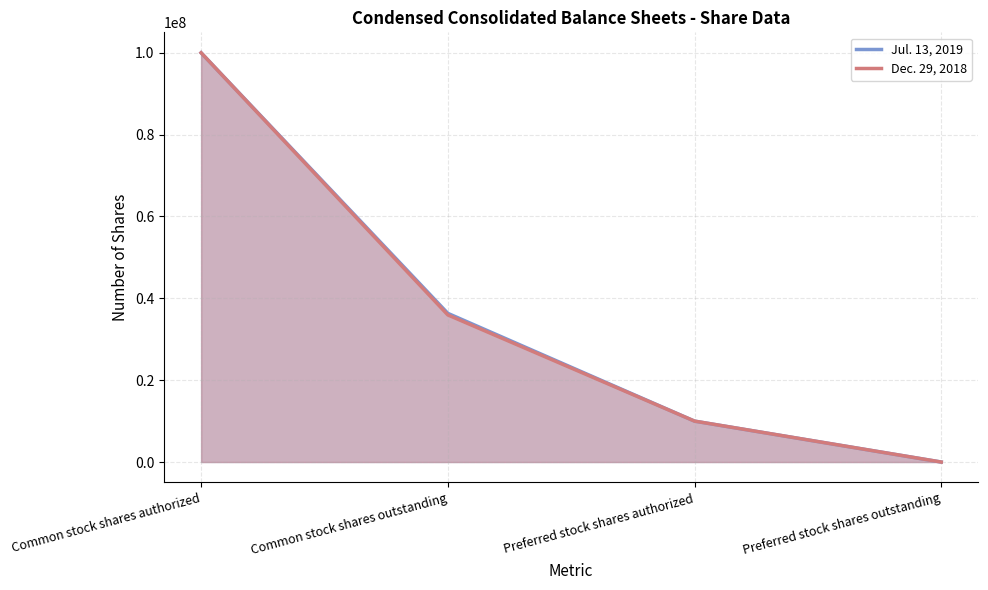

What is the value of the Jul. 13, 2019 point at the 3rd from the left?

10000000